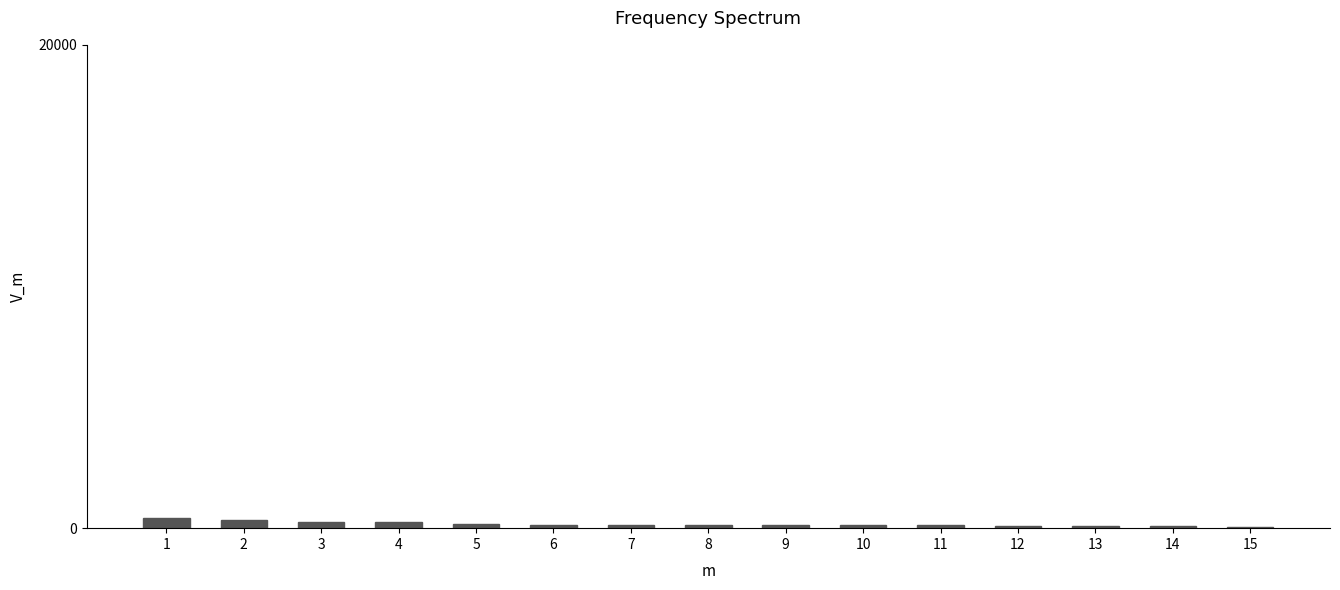

What is the average value?

174